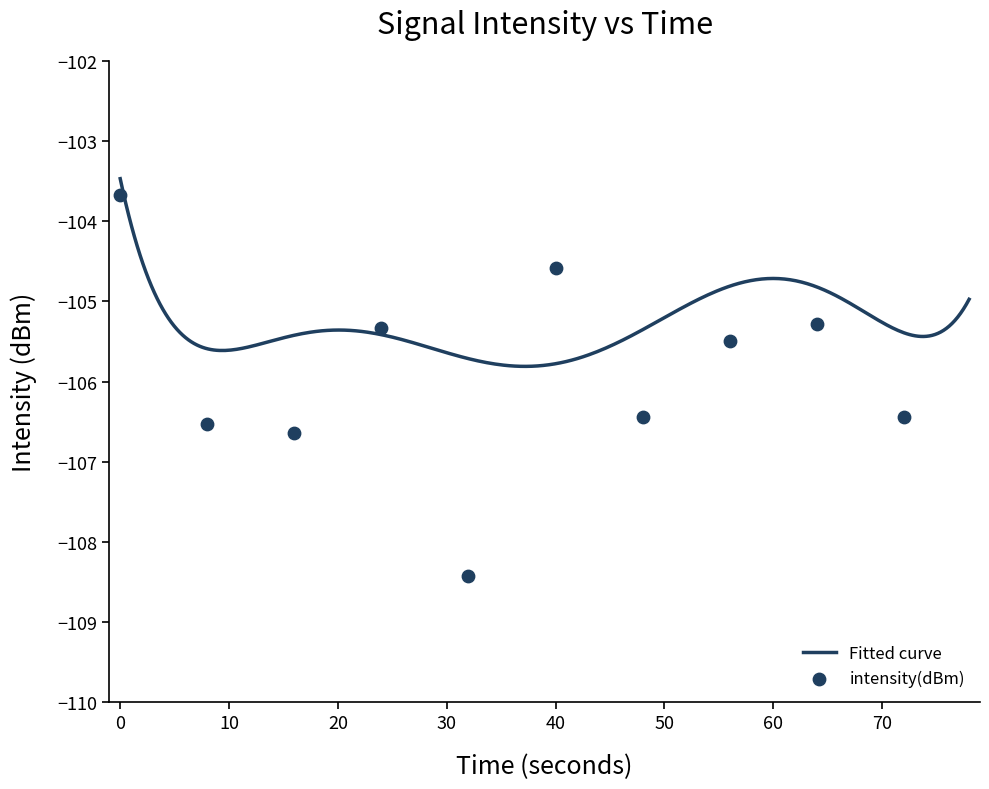

What is the change in value from 26 to 38?

-0.2